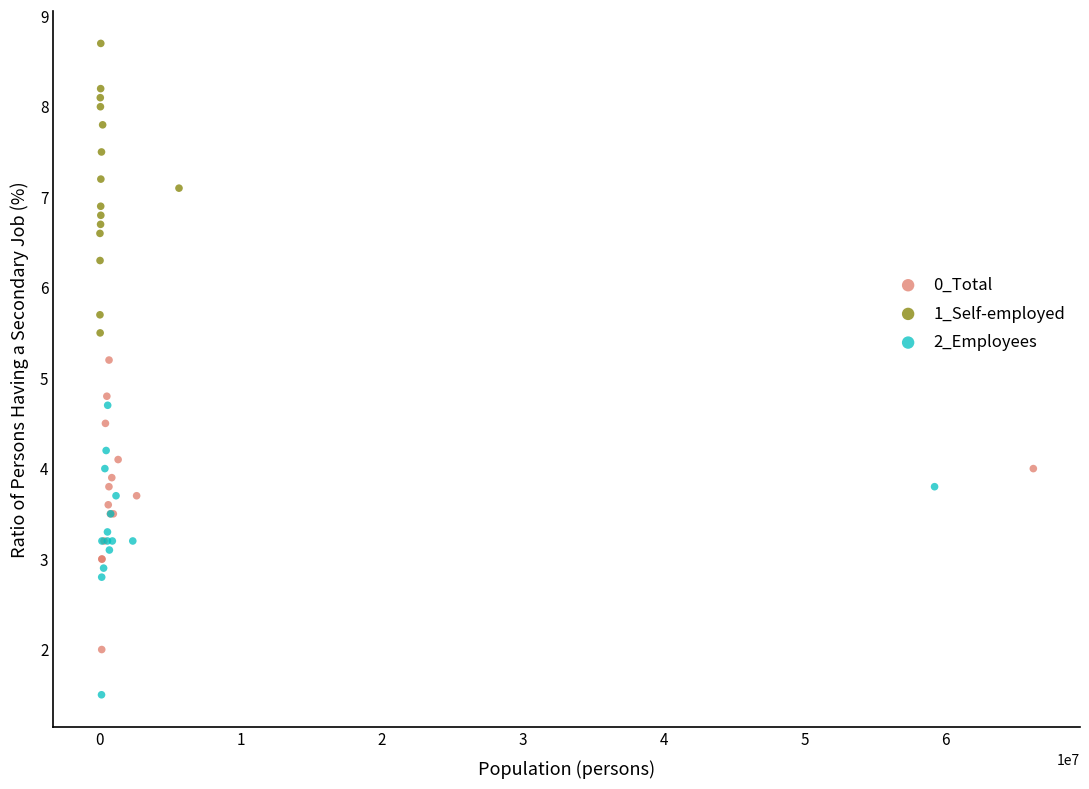

Which series contains the lowest Y value?

2_Employees